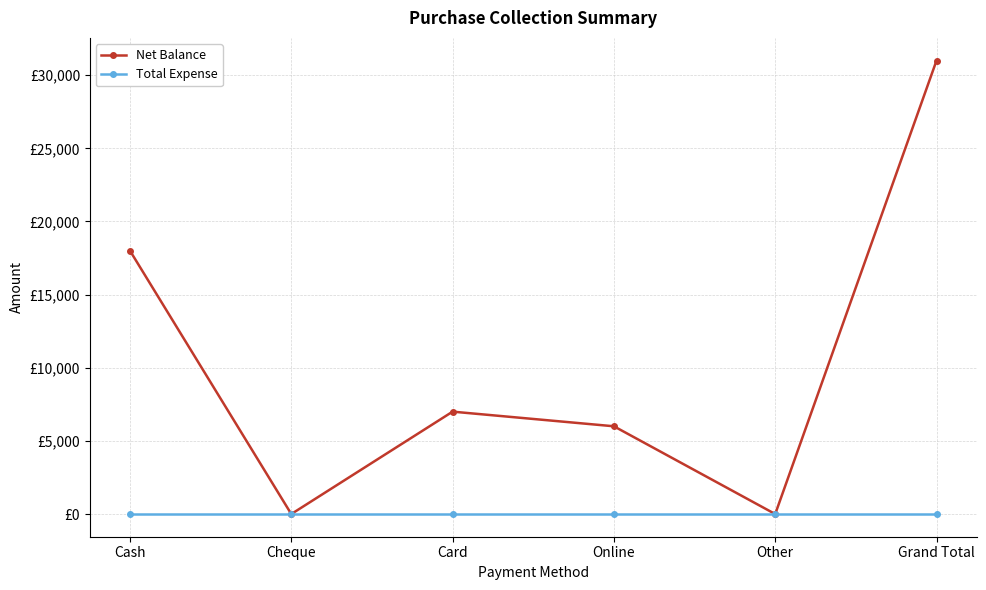

What are all the series names shown in the legend?

Net Balance, Total Expense